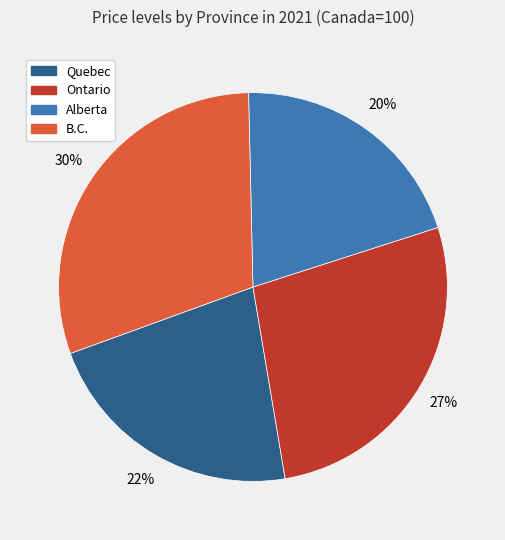

What percentage is the Ontario slice, to the nearest percent?

27%